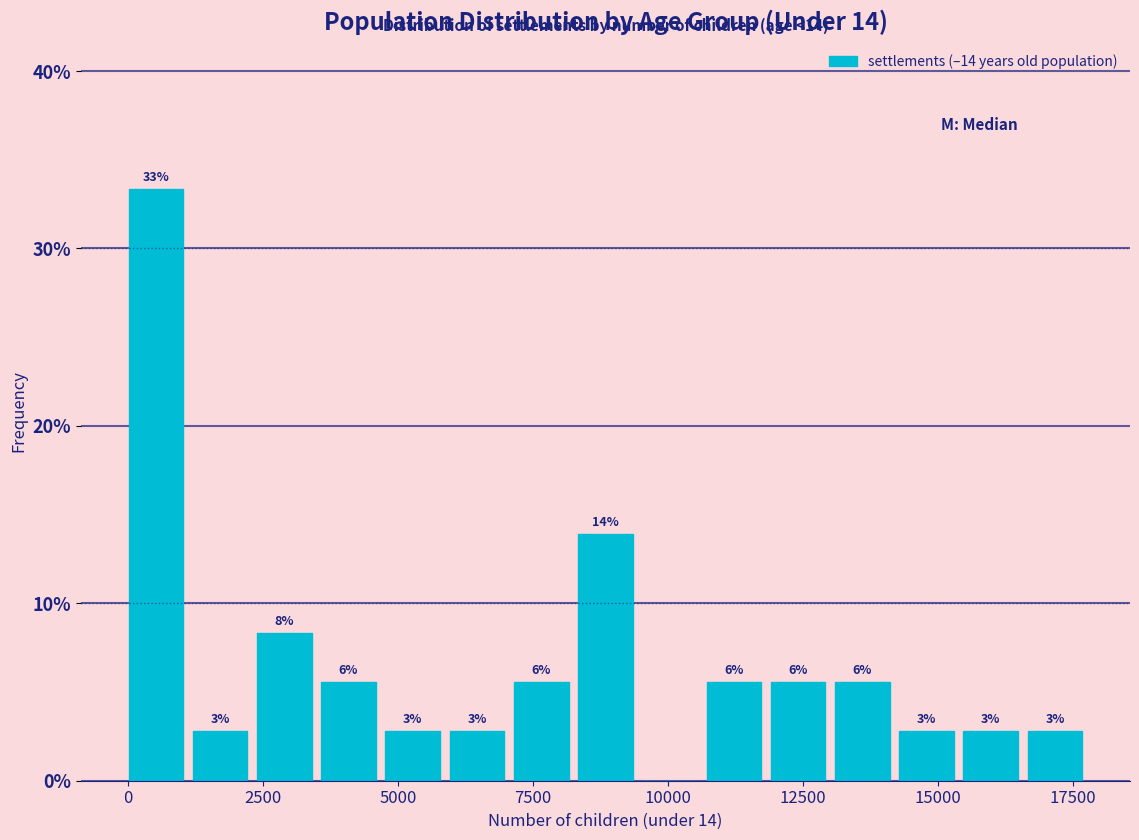

Around what value on the x-axis is the tallest bar? Give the approximate position of its centre, as read against the axis.

500